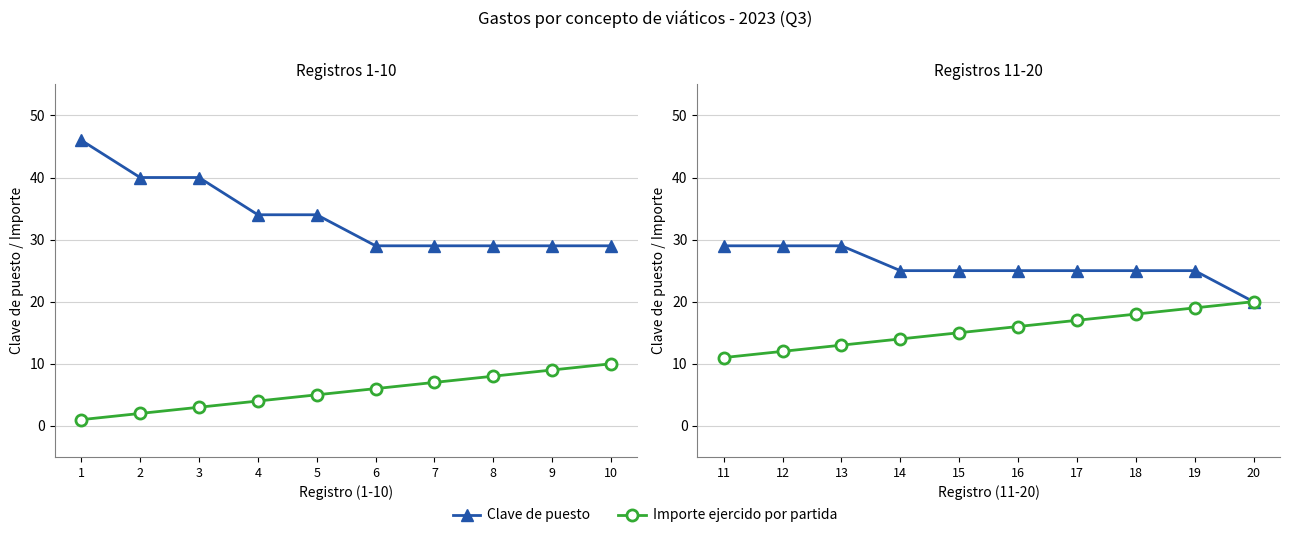

What is the value of the Clave de puesto point at the 9th from the left?

25